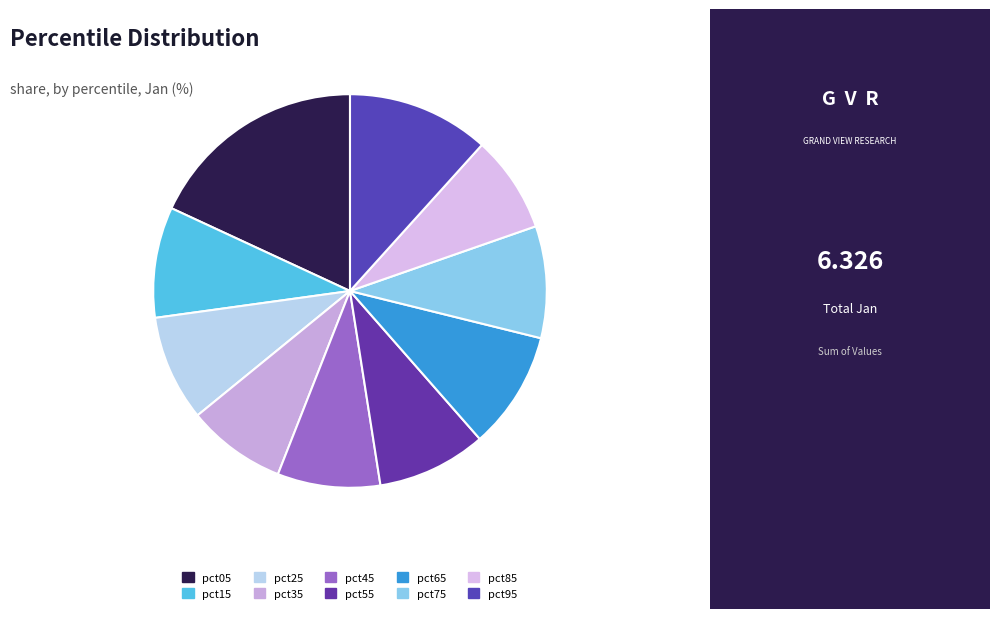

Which slice is the largest?

pct05